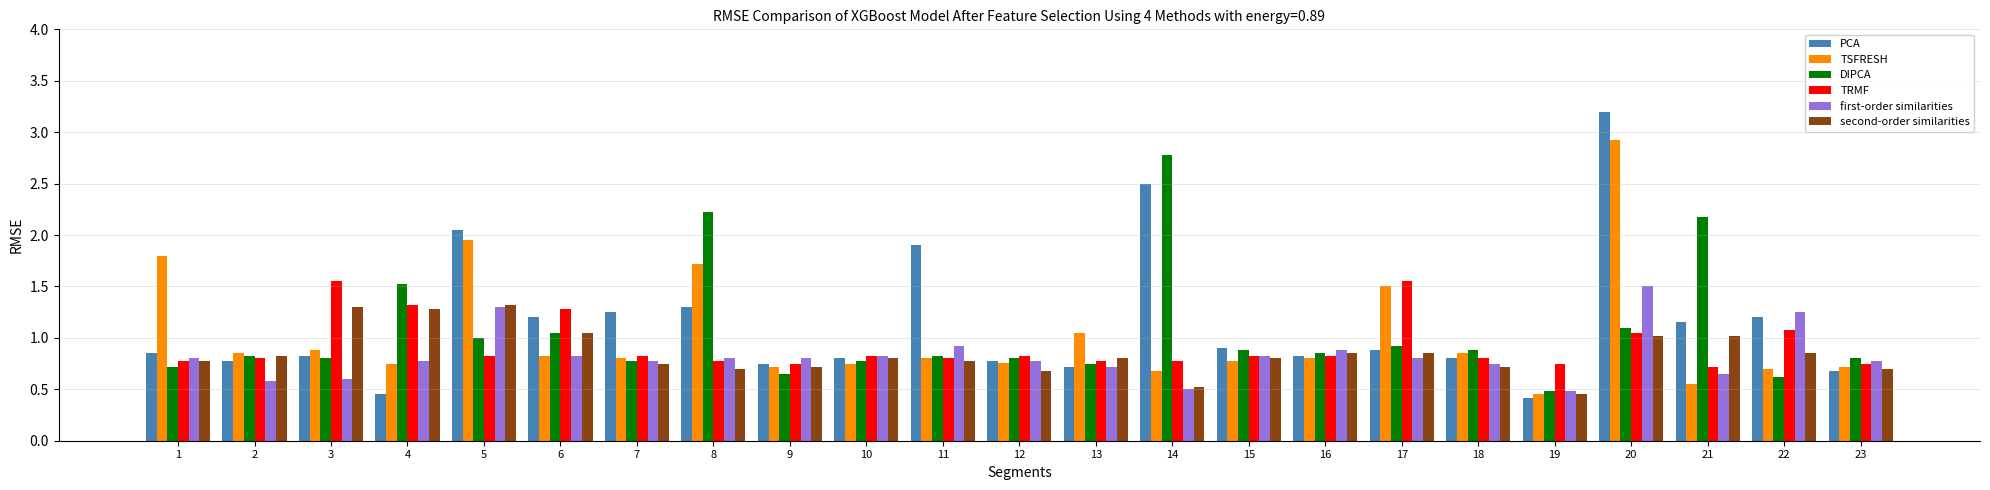

At which category does the chart reach its peak across all series?

20